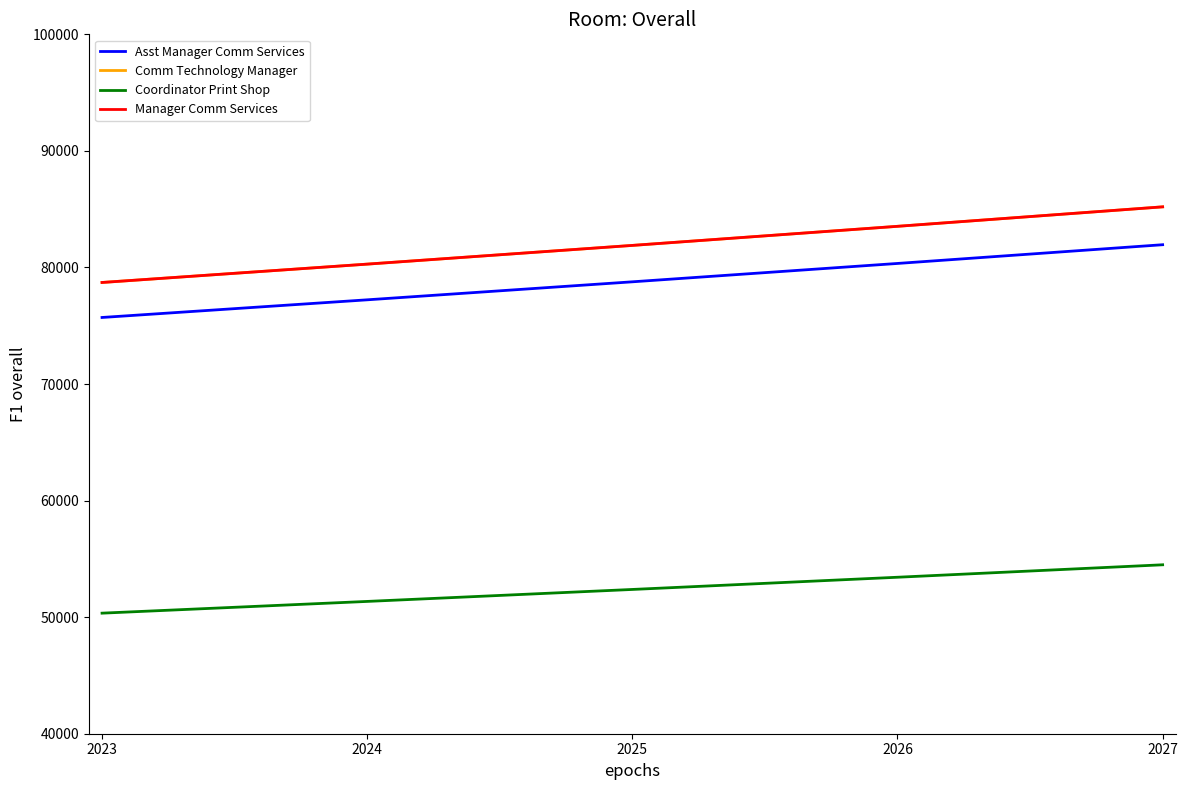

Does the chart have visible grid lines?

No